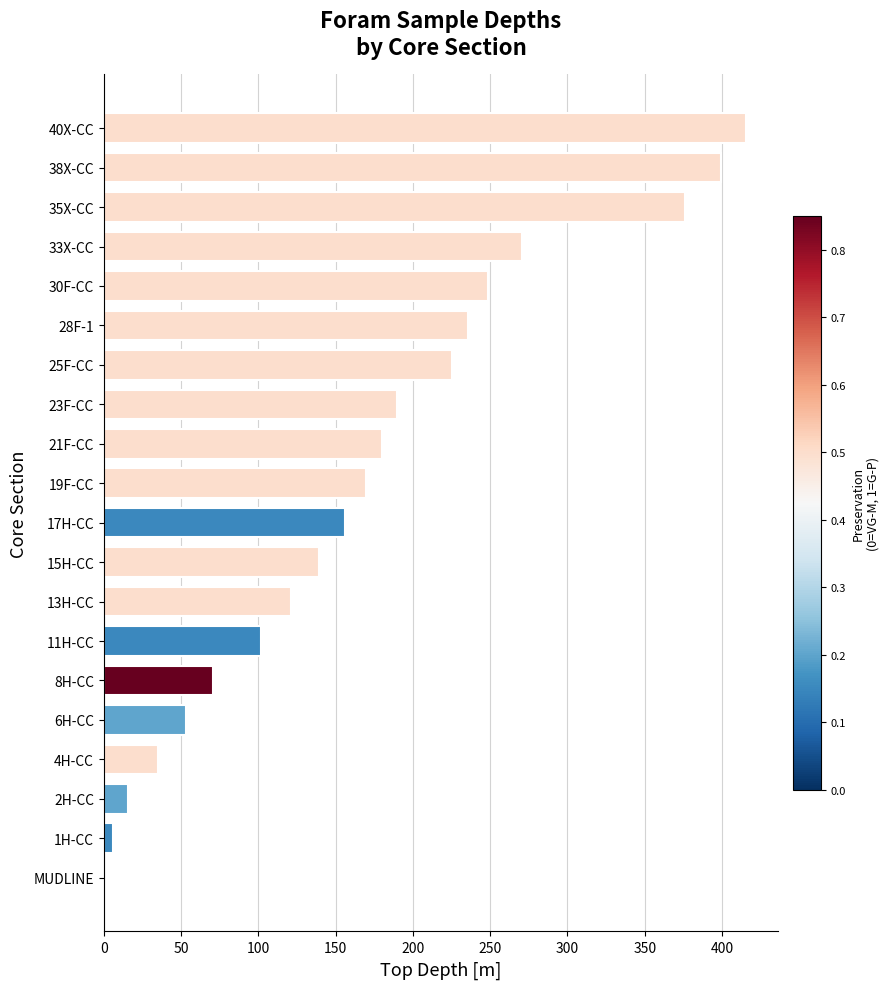

Reading top to bottom, transcribe all the data shown in this chart.

40X-CC=415.5	38X-CC=399.3	35X-CC=376.2	33X-CC=270.3	30F-CC=248.4	28F-1=235.5	25F-CC=225.0	23F-CC=189.6	21F-CC=180.1	19F-CC=169.4	17H-CC=156.2	15H-CC=139.3	13H-CC=120.9	11H-CC=101.9	8H-CC=70.8	6H-CC=53.2	4H-CC=34.9	2H-CC=15.7	1H-CC=5.9	MUDLINE=0.0